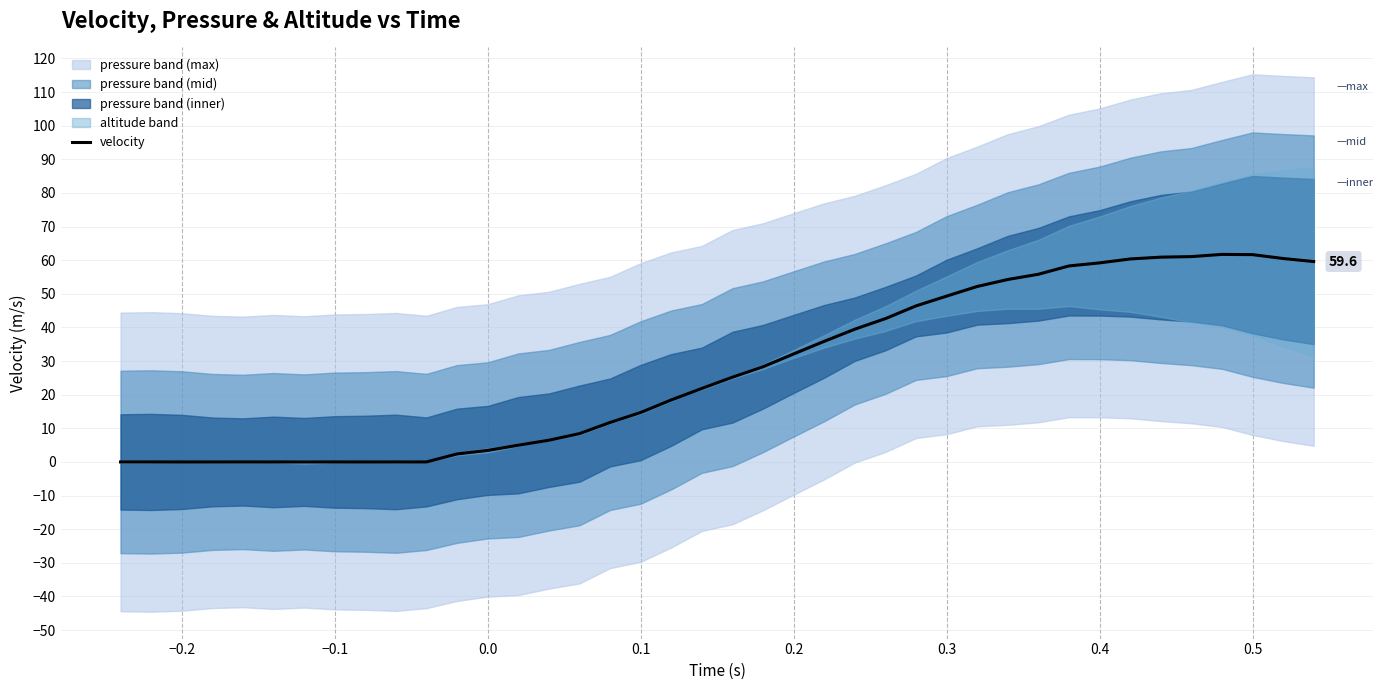

What is the difference between the second highest and minimum values?

61.7